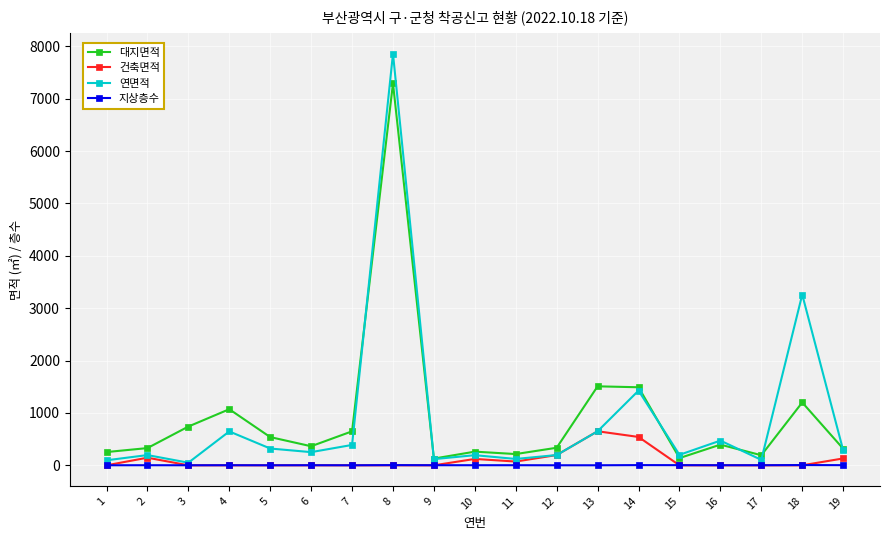

What is the difference between the maximum and minimum values in the 건축면적 series?

650.0